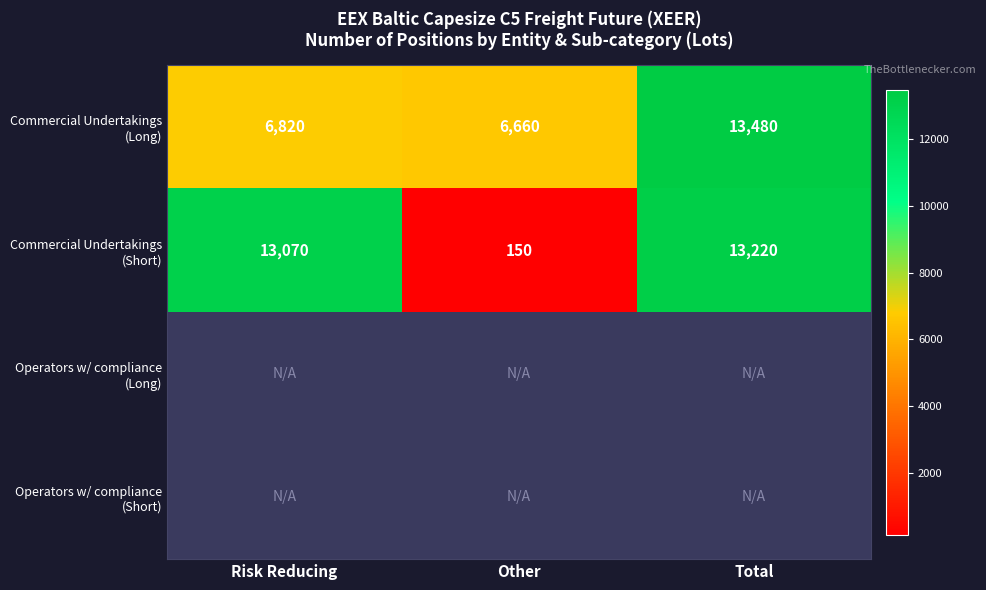

At which label does Commercial Undertakings (Long) reach its minimum?

Other